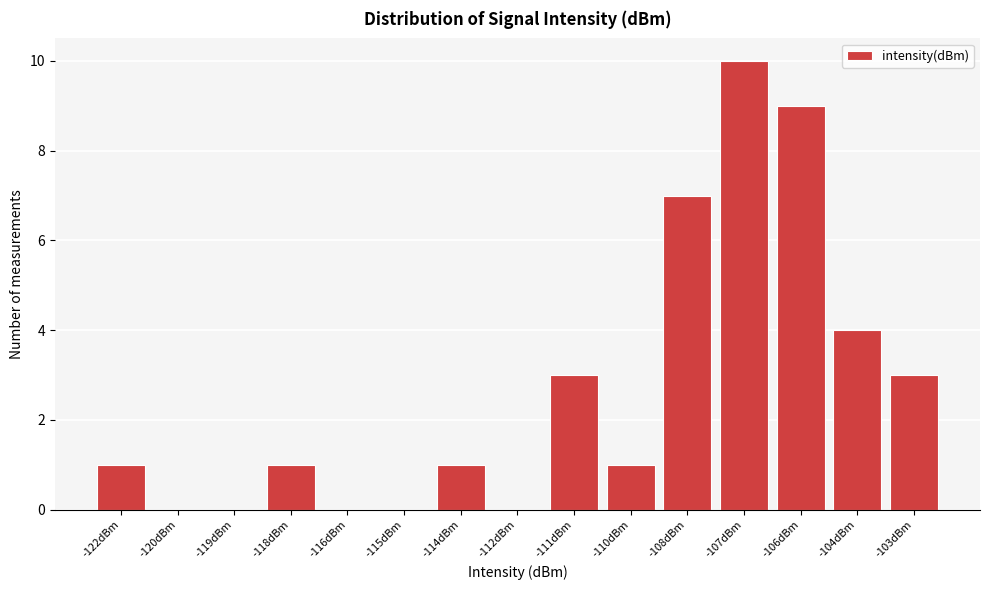

Reading left to right, transcribe all the data shown in this chart.

-122dBm=1	-120dBm=0	-119dBm=0	-118dBm=1	-116dBm=0	-115dBm=0	-114dBm=1	-112dBm=0	-111dBm=3	-110dBm=1	-108dBm=7	-107dBm=10	-106dBm=9	-104dBm=4	-103dBm=3